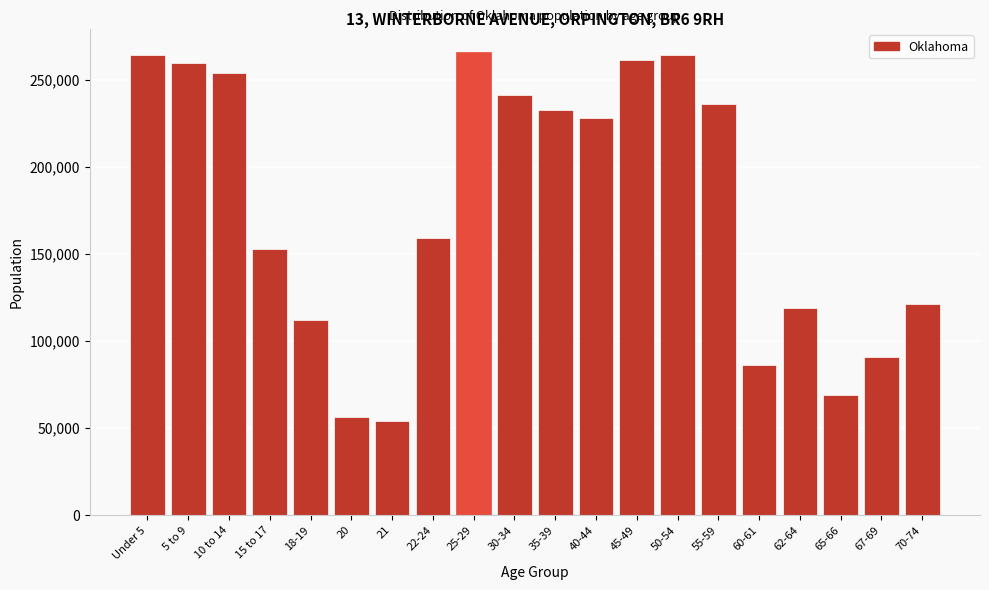

What is the change in value from 40-44 to 45-49?

+33047